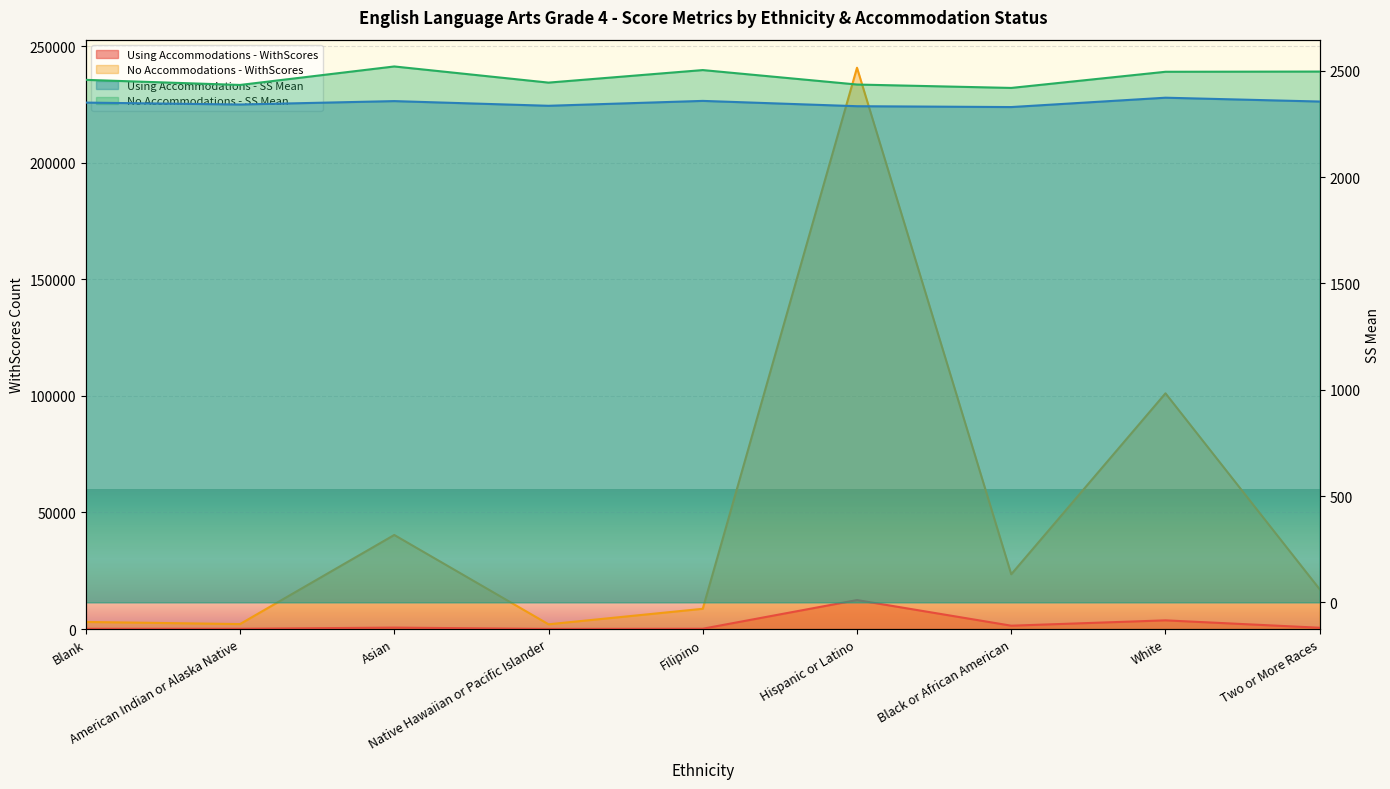

At which category is the sum across all series the highest?

Hispanic or Latino